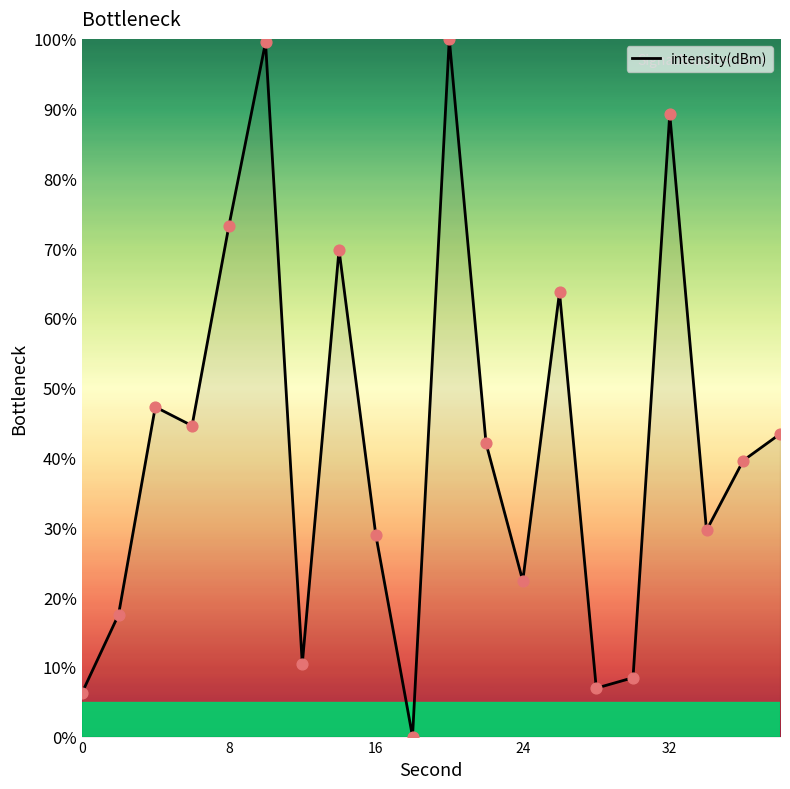

What is the difference between the maximum and minimum values?

100.0